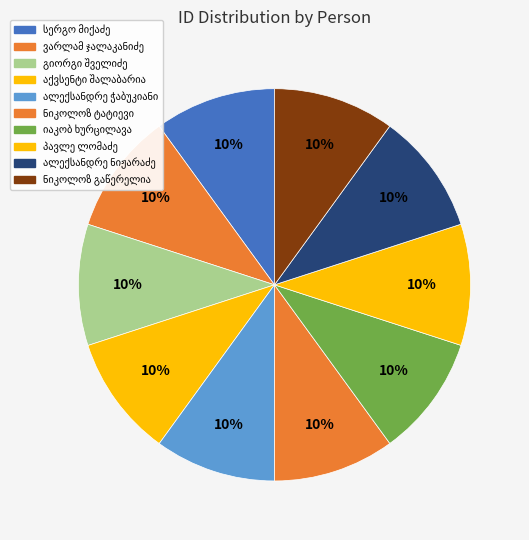

What percentage is the ალექსანდრე თადეოზის ძე ნიჟარაძე slice, to the nearest percent?

10%